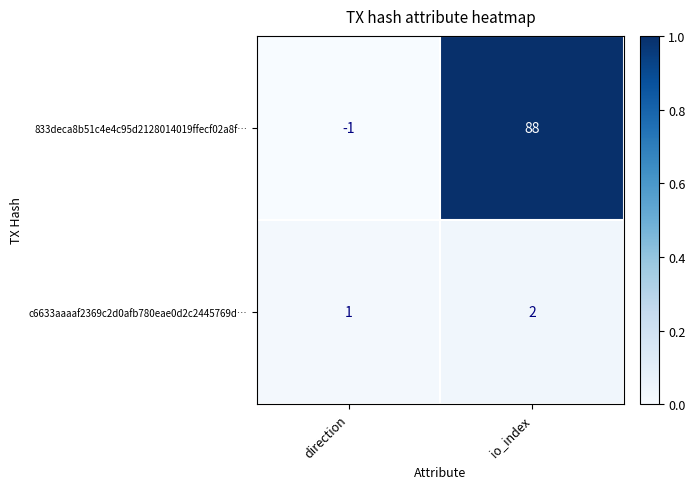

Reading right to left, transcribe all the data shown in this chart.

833deca8b51c4e4c95d2128014019ffecf02a8f…: io_index=88	direction=-1
c6633aaaaf2369c2d0afb780eae0d2c2445769d…: io_index=2	direction=1